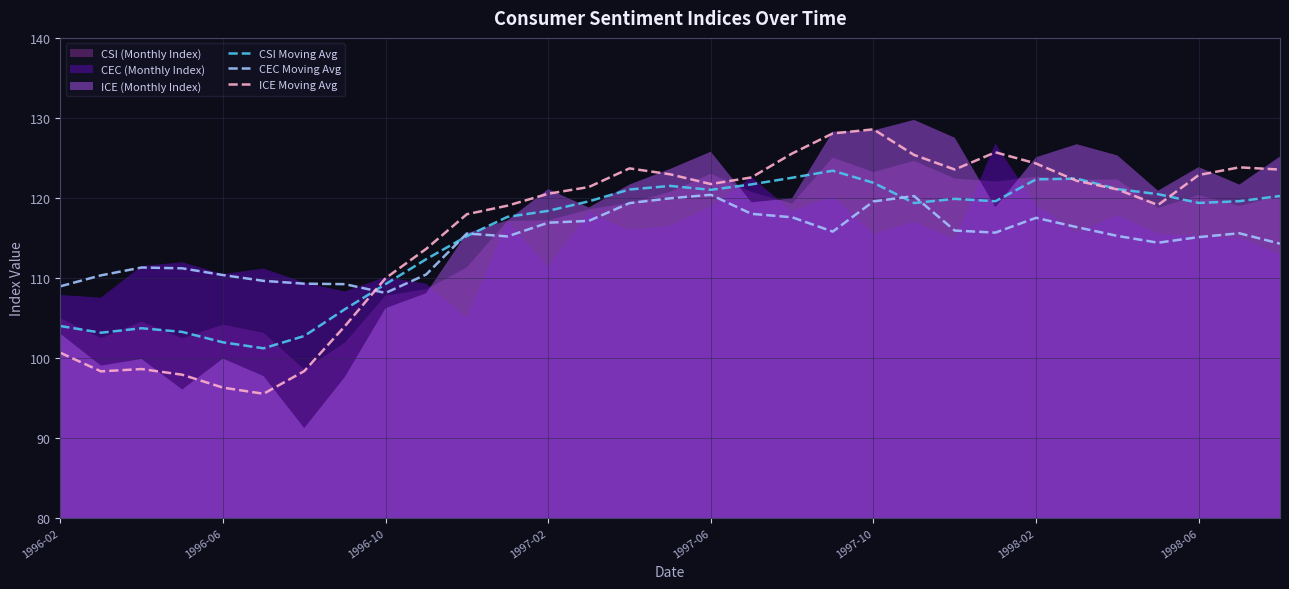

At 30, list the series in order from smallest to largest.

CEC Moving Avg, CSI Moving Avg, ICE Moving Avg